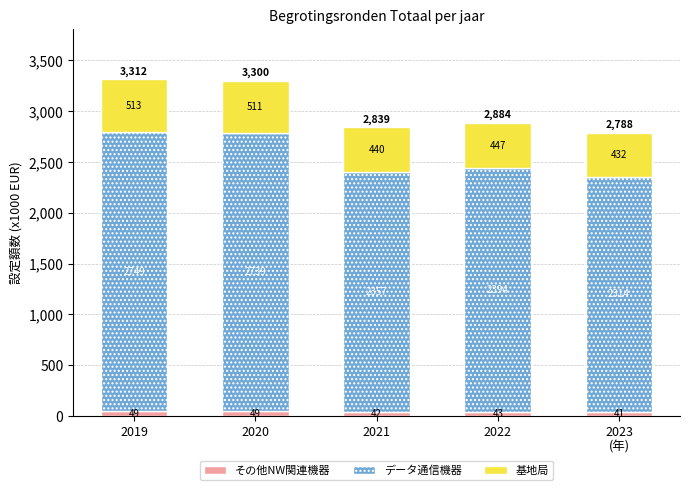

What is the difference between the maximum and minimum values in the データ通信機器 series?

435317